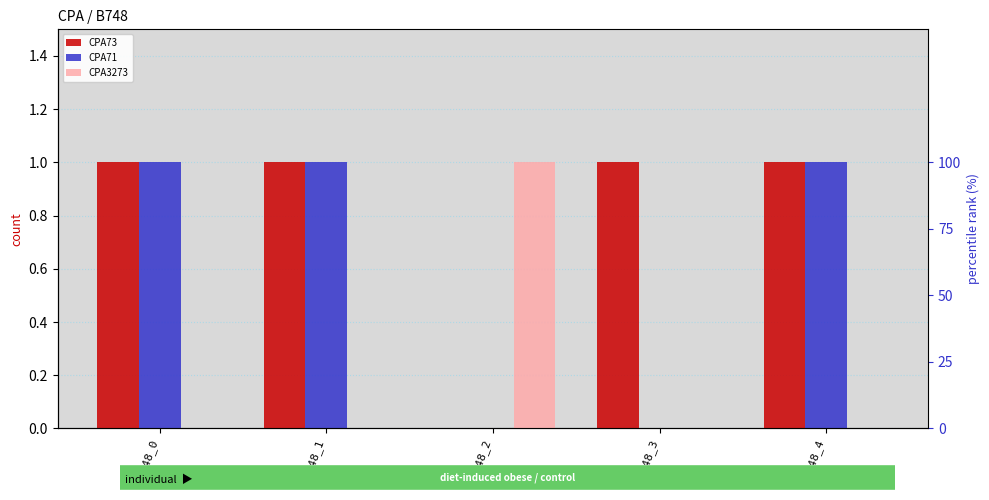

Is it true that CPA73 equals 1 at B748_3?

True